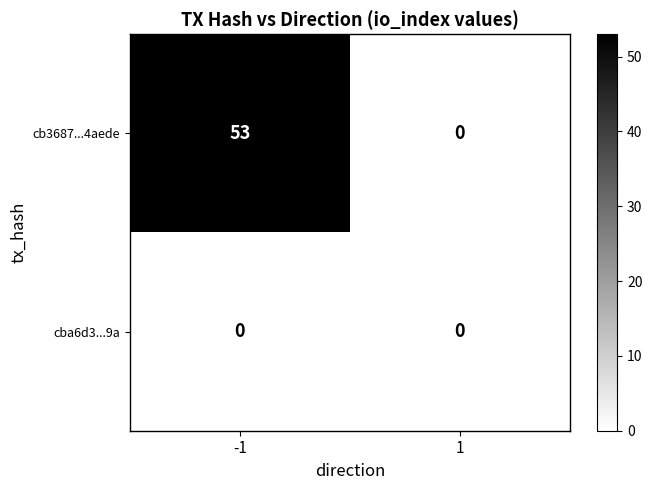

Reading left to right, transcribe all the data shown in this chart.

cb3687...4aede: 53	0
cba6d3...9a: 0	0